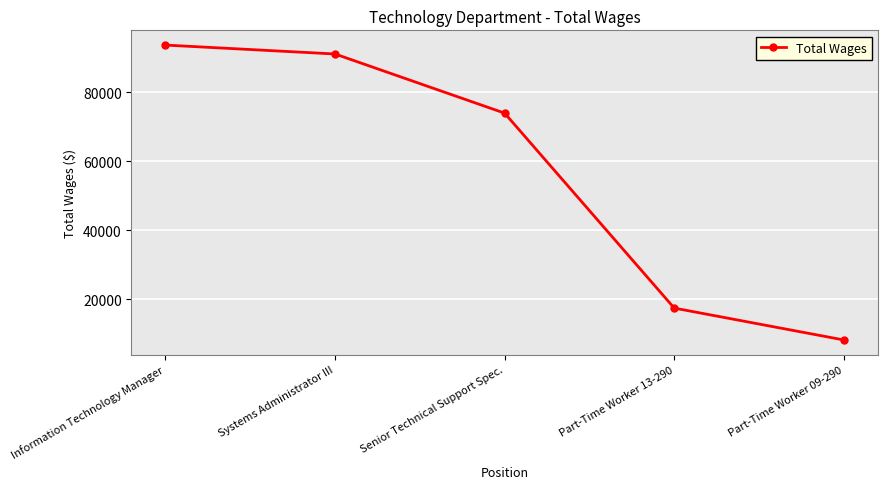

Rank the categories by value from lowest to highest.

Part-Time Worker 09-290, Part-Time Worker 13-290, Senior Technical Support Spec., Systems Administrator III, Information Technology Manager